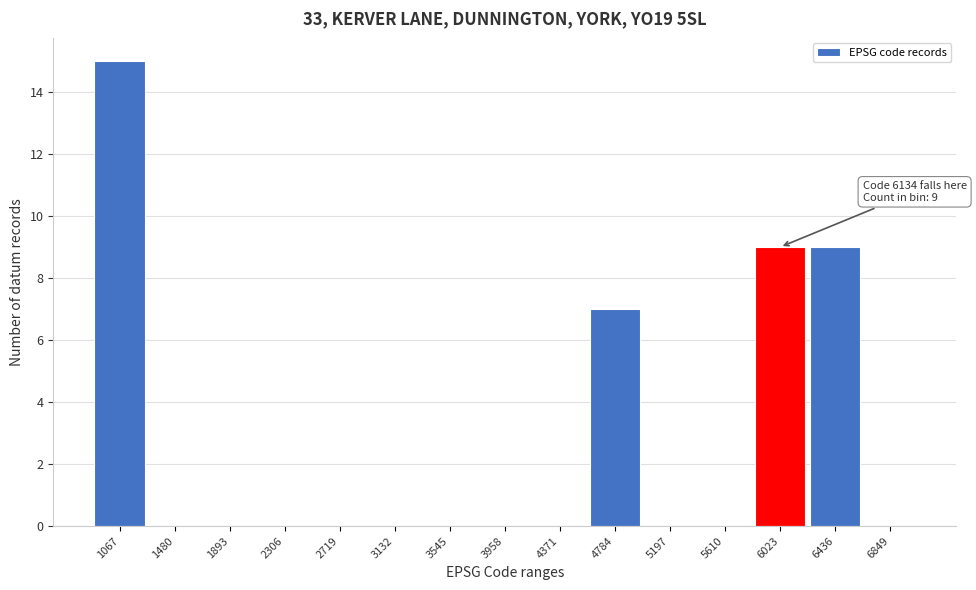

Reading left to right, list all the values displayed in this chart.

1067=15	1480=0	1893=0	2306=0	2719=0	3132=0	3545=0	3958=0	4371=0	4784=7	5197=0	5610=0	6023=9	6436=9	6849=0